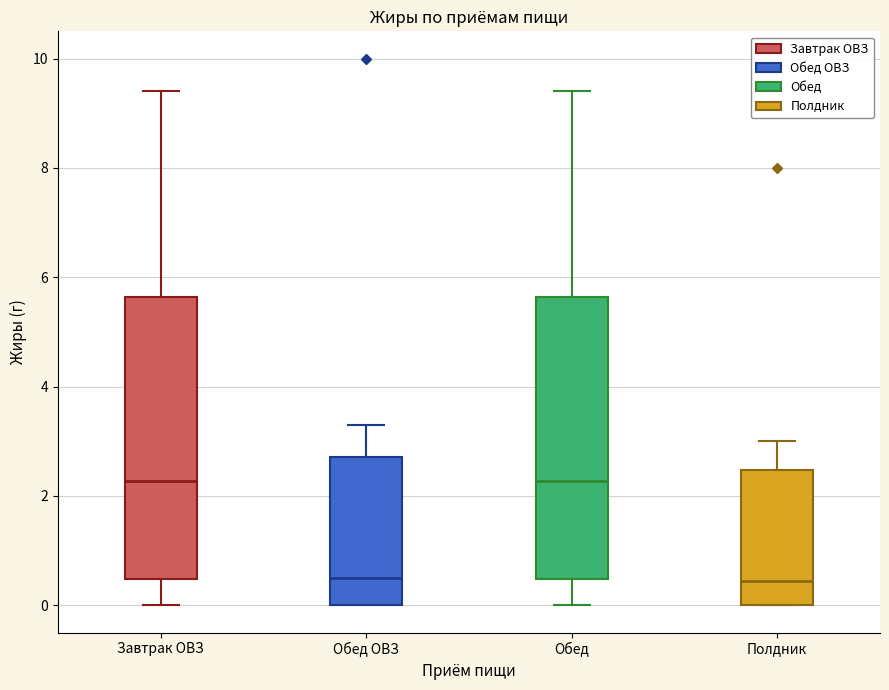

Where does the upper whisker of the box for Обед ОВЗ end on the y-axis? The values are not printed on the chart, so give them approximately, as read against the axis.

3.2